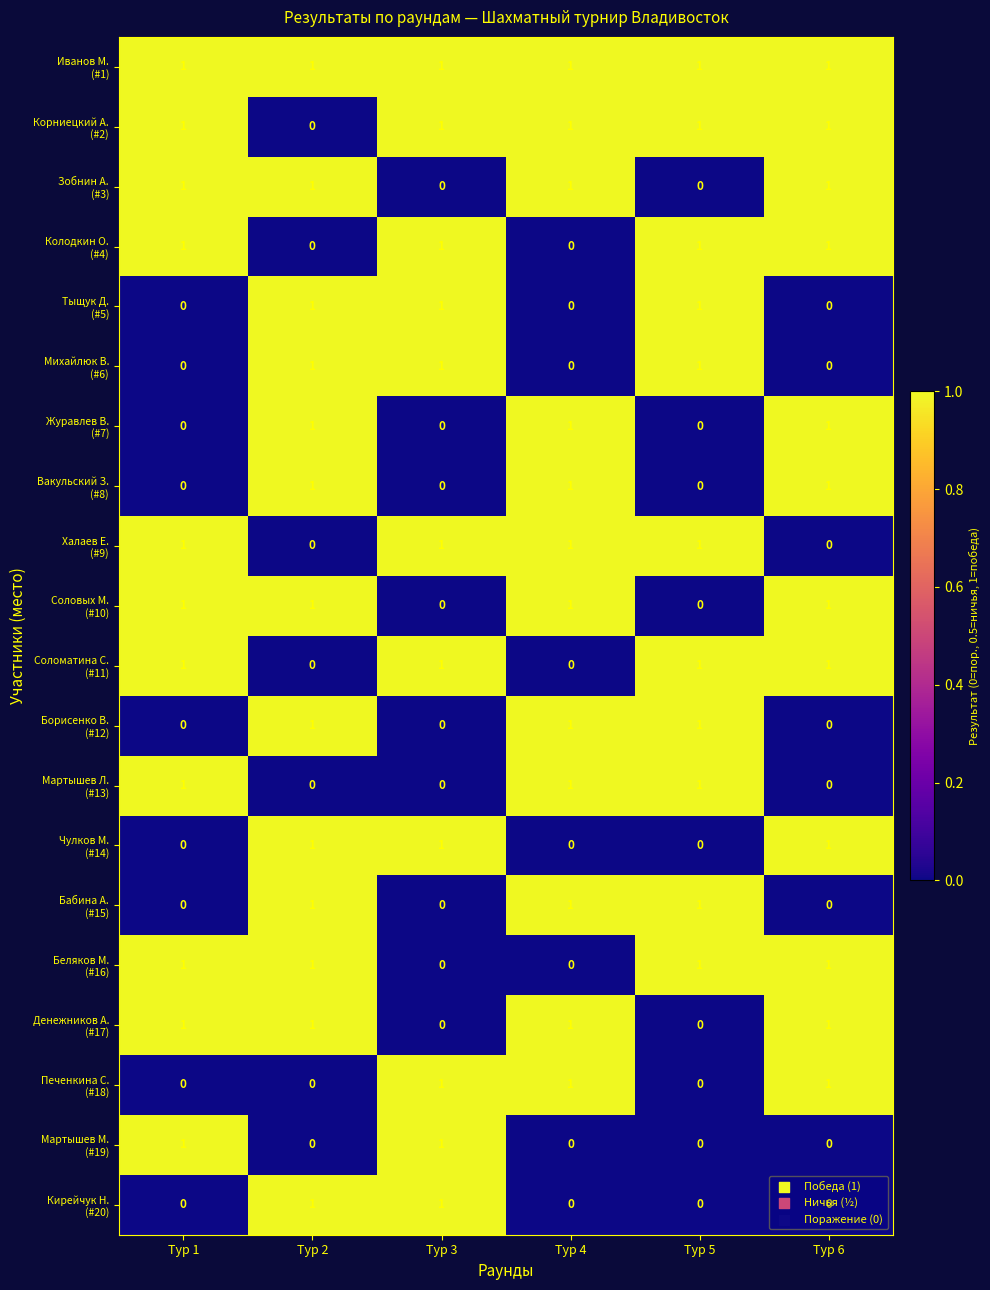

What is the difference between the highest and lowest values at Тур 6?

1